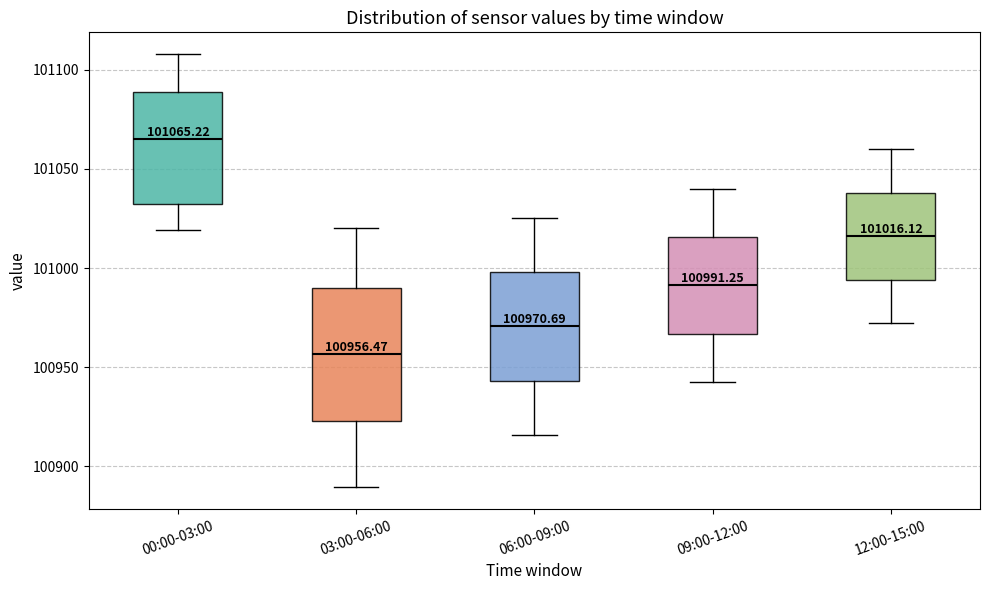

Comparing the boxes themselves (not the whiskers), which one is the tallest?

03:00-06:00